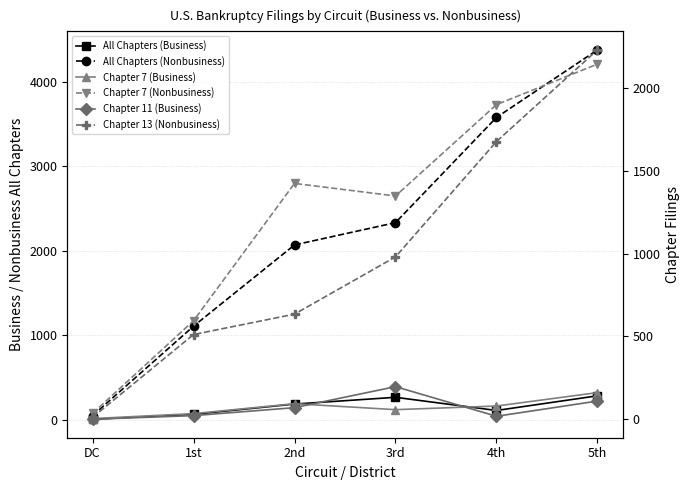

What is the difference between the Chapter 13 (Nonbusiness) values at 2nd and 5th?

1597